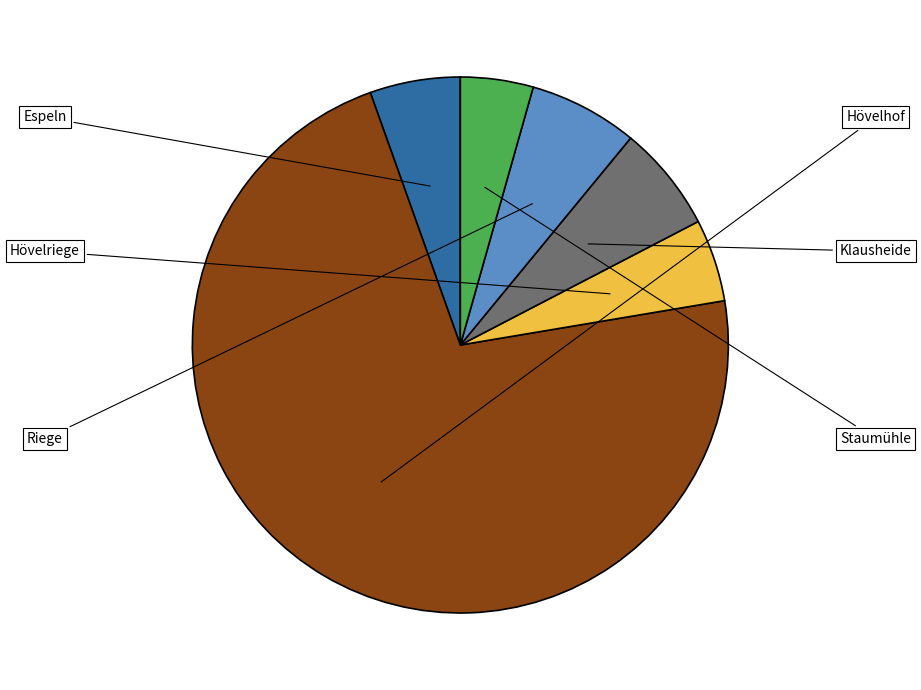

Does any single category account for the majority?

Yes